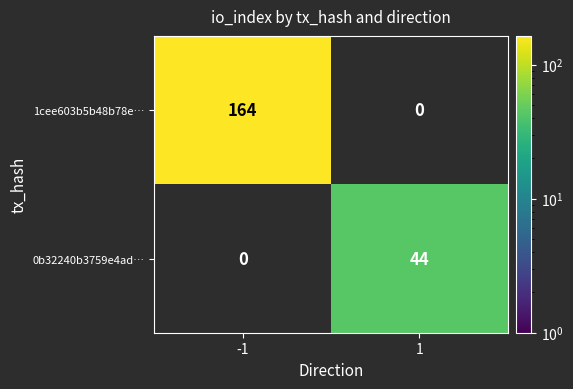

Reading left to right, extract all data points from this chart.

1cee603b5b48b78e…: -1=164	1=0
0b32240b3759e4ad…: -1=0	1=44